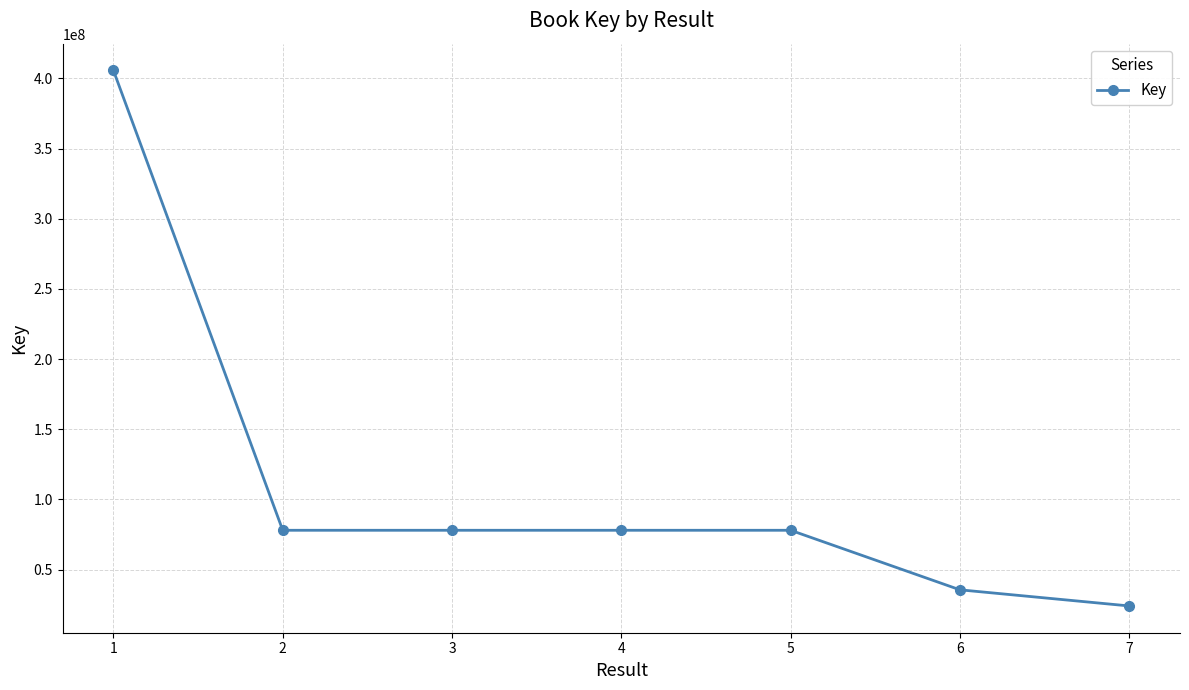

Approximately how many times larger is the value at 6 compared to 5?

0.5